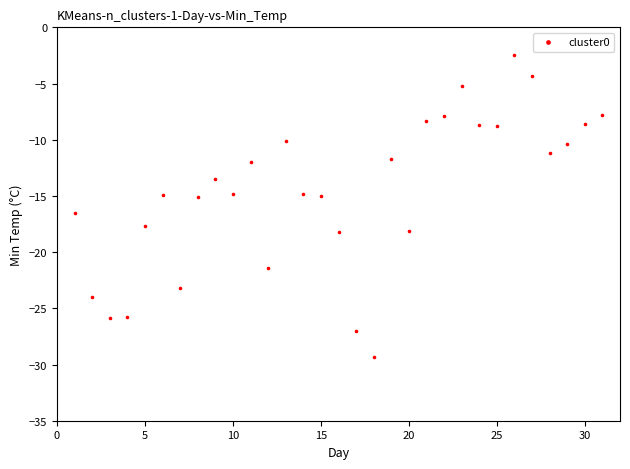

What is the range of X values (max minus min)?

30.0